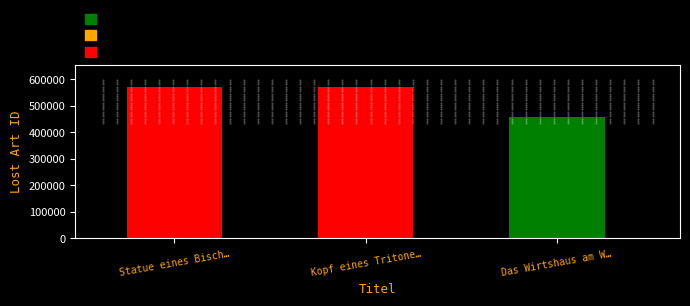

Count the number of data series in this chart.

1